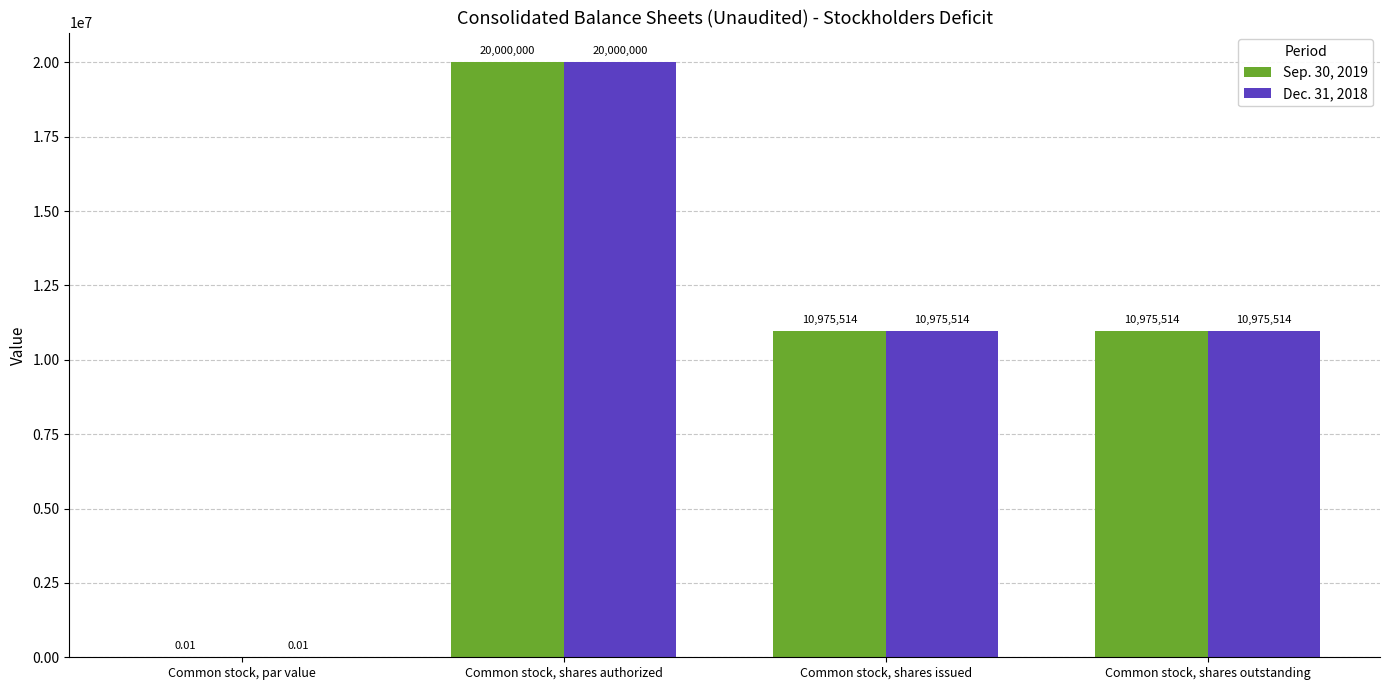

At which category is the sum across all series the highest?

Common stock, shares authorized